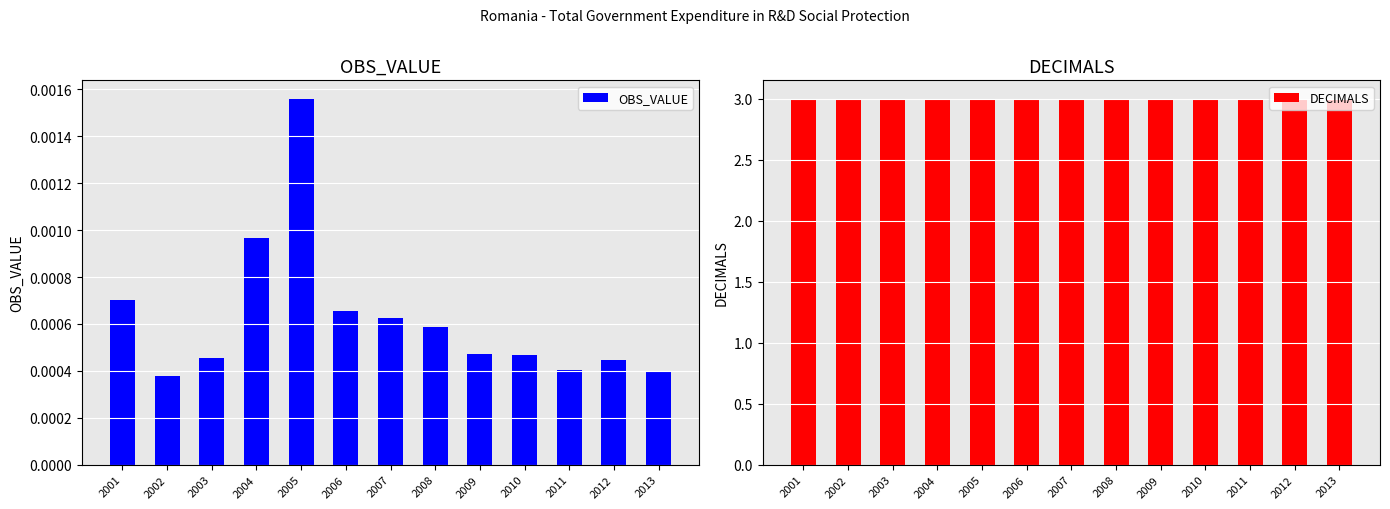

Reading left to right, what are all the values shown in this chart?

OBS_VALUE: 0.0	0.0	0.0	0.0	0.0	0.0	0.0	0.0	0.0	0.0	0.0	0.0	0.0
DECIMALS: 3.0	3.0	3.0	3.0	3.0	3.0	3.0	3.0	3.0	3.0	3.0	3.0	3.0